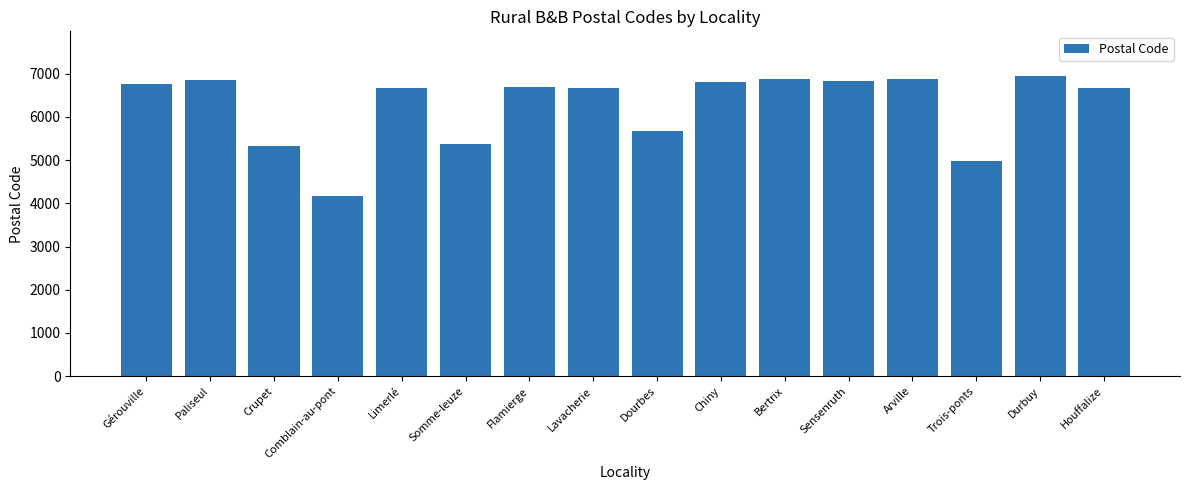

The chart shows a value of 6832 at Sensenruth. True or false?

True